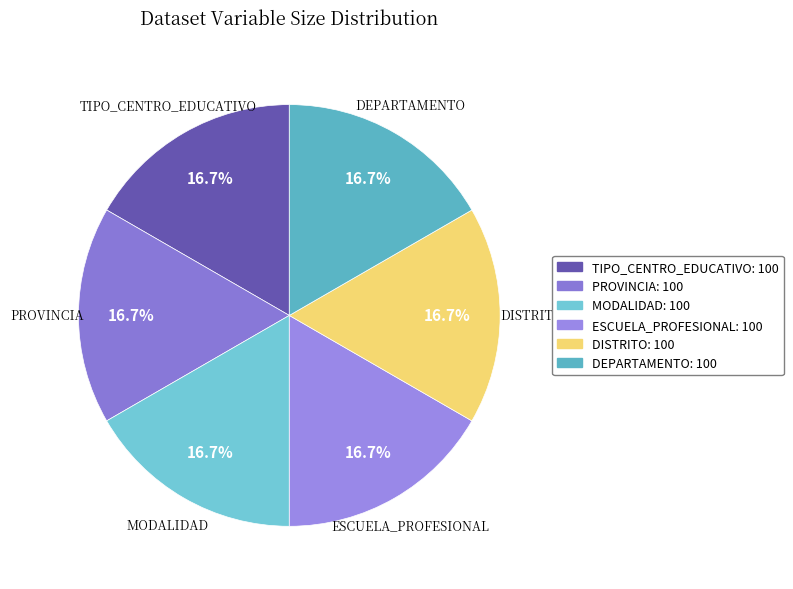

Which slice is the largest?

DEPARTAMENTO